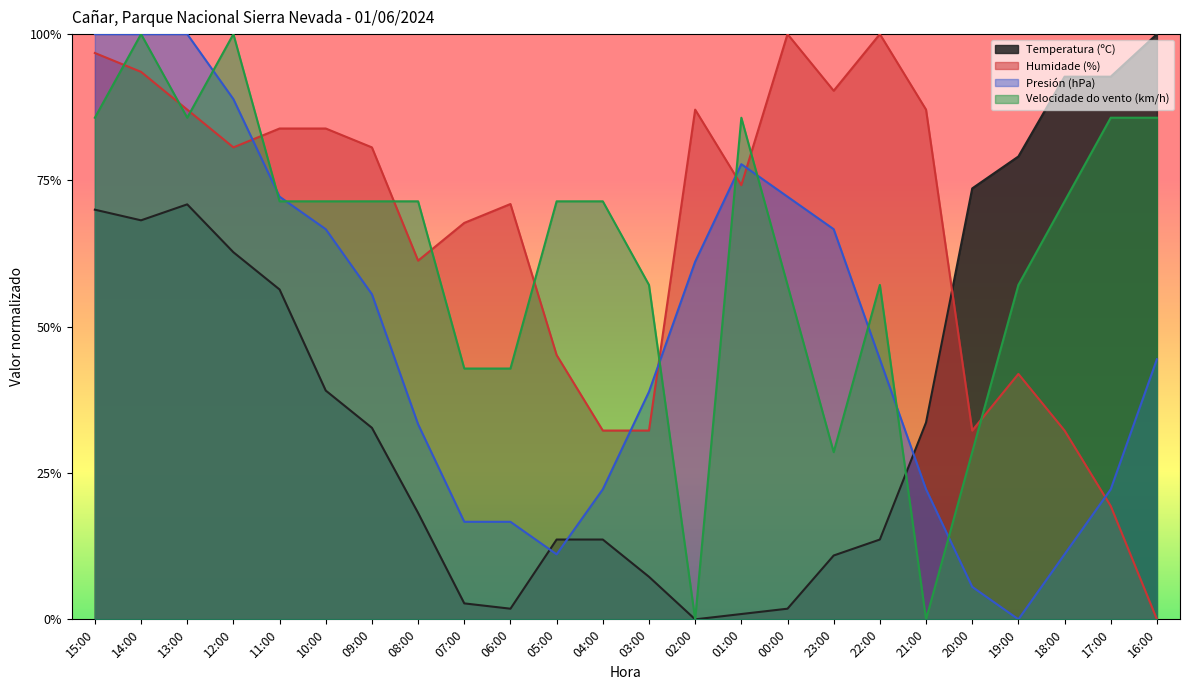

How many distinct data groups are displayed?

4